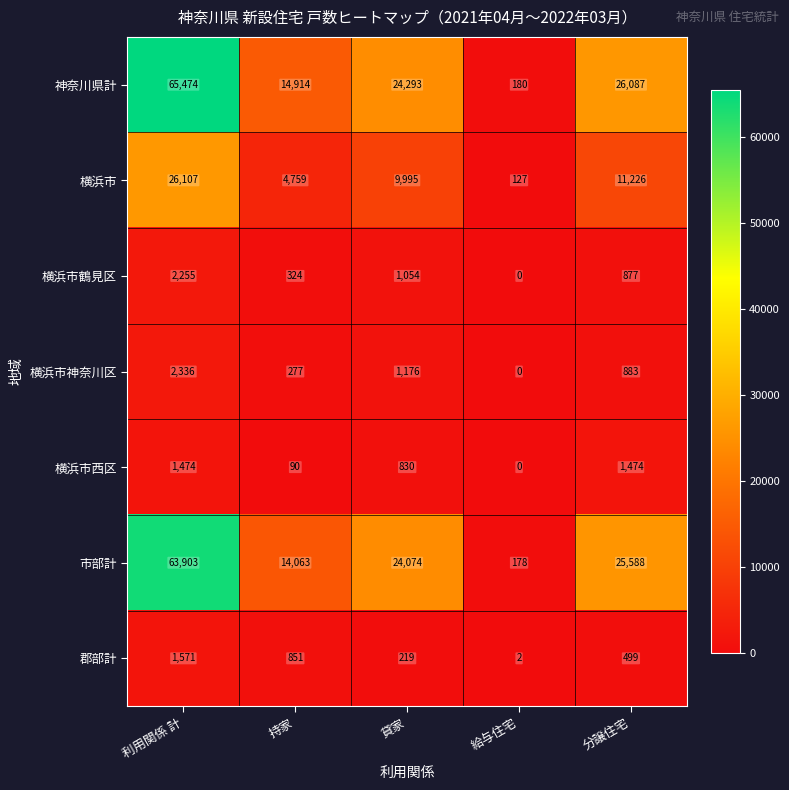

True or false: 横浜市 has a value of 29 at 給与住宅.

False